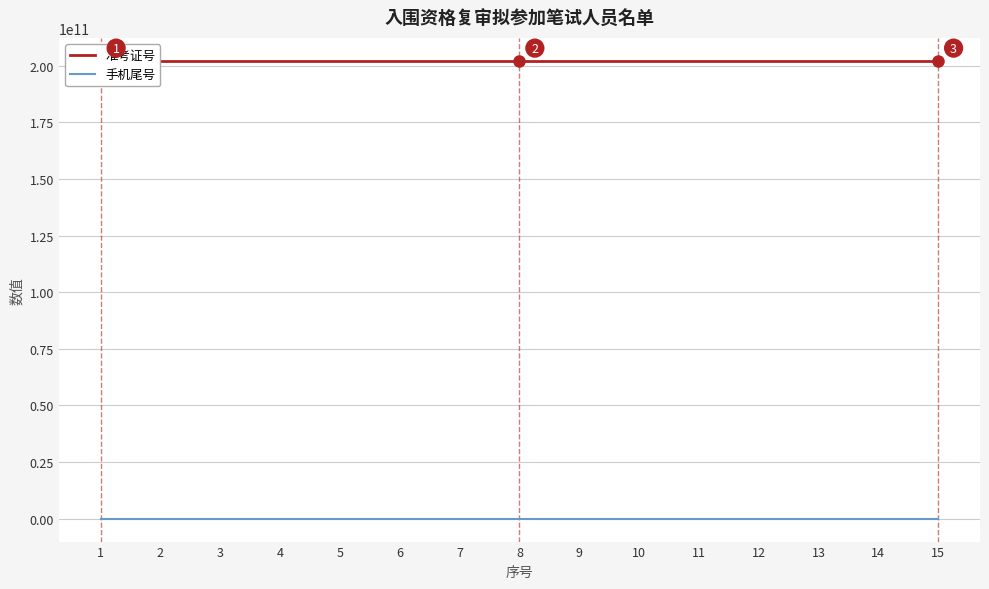

Where does the 准考证号 series first go above 202207563008?

9